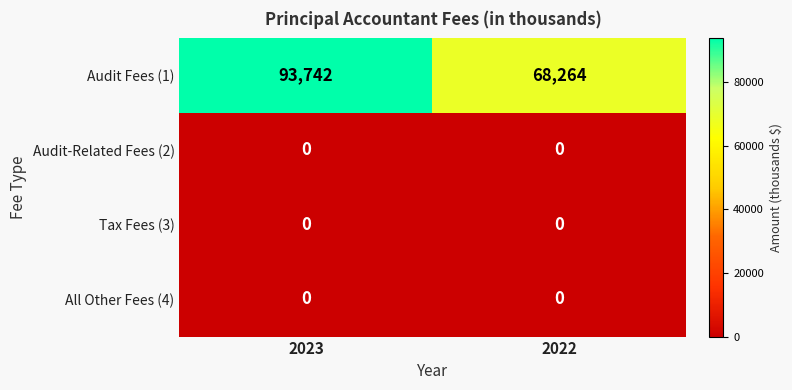

Which label corresponds to the largest value in the chart?

2023